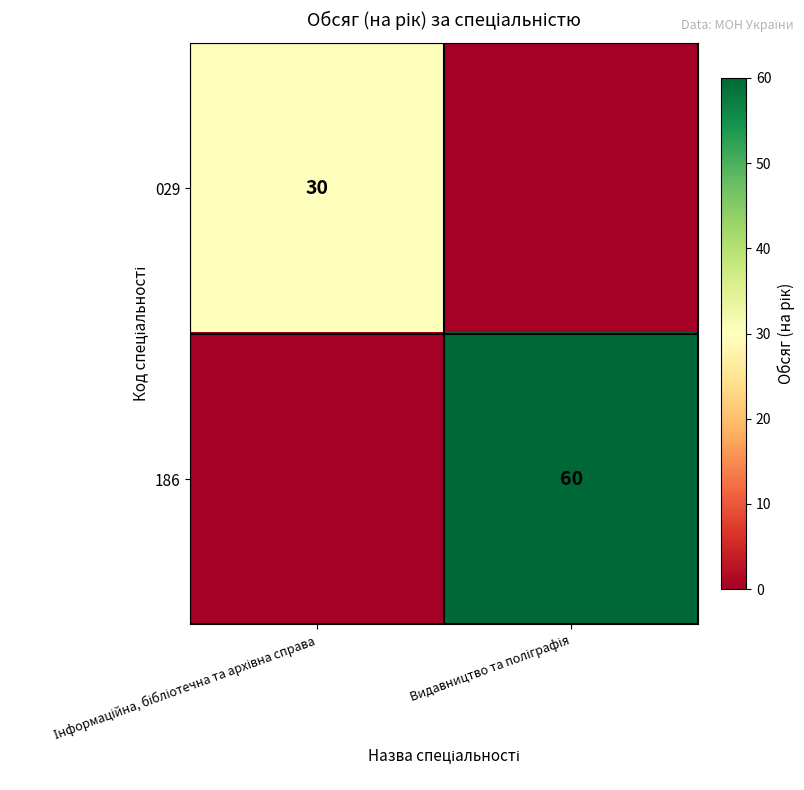

How many values in 186 are above zero?

1